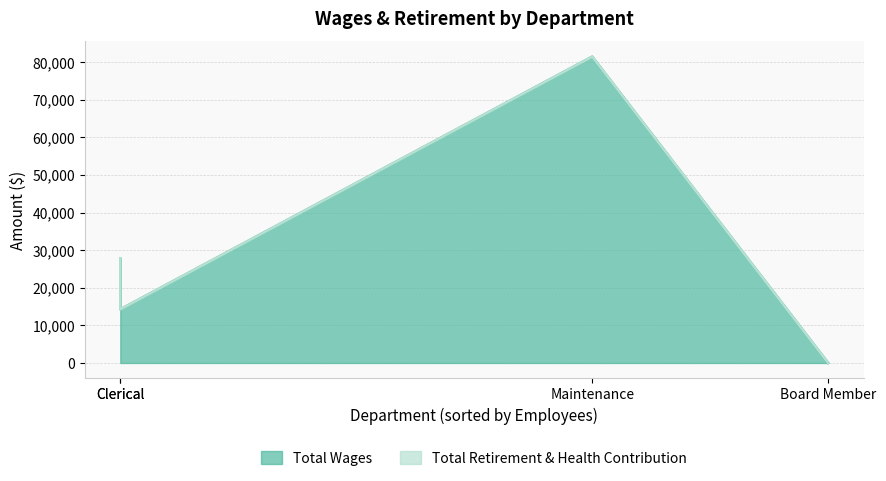

True or false: Total Wages has more than 2 points higher than both neighbors.

False